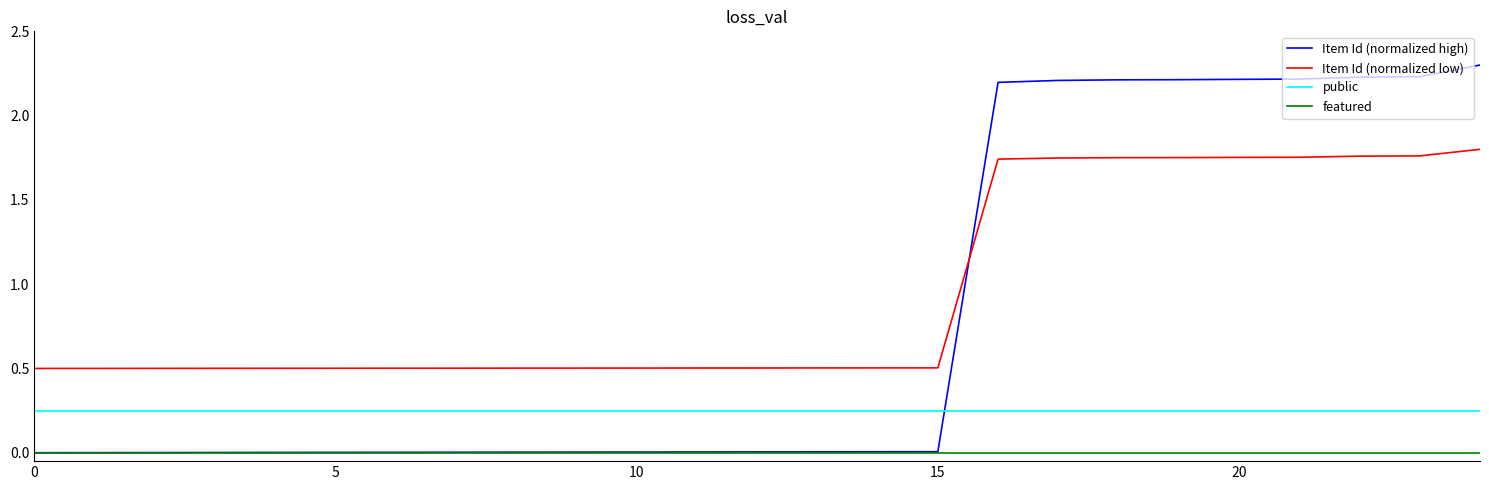

Rank the series by their maximum value, from lowest to highest.

featured, public, Item Id (normalized low), Item Id (normalized high)